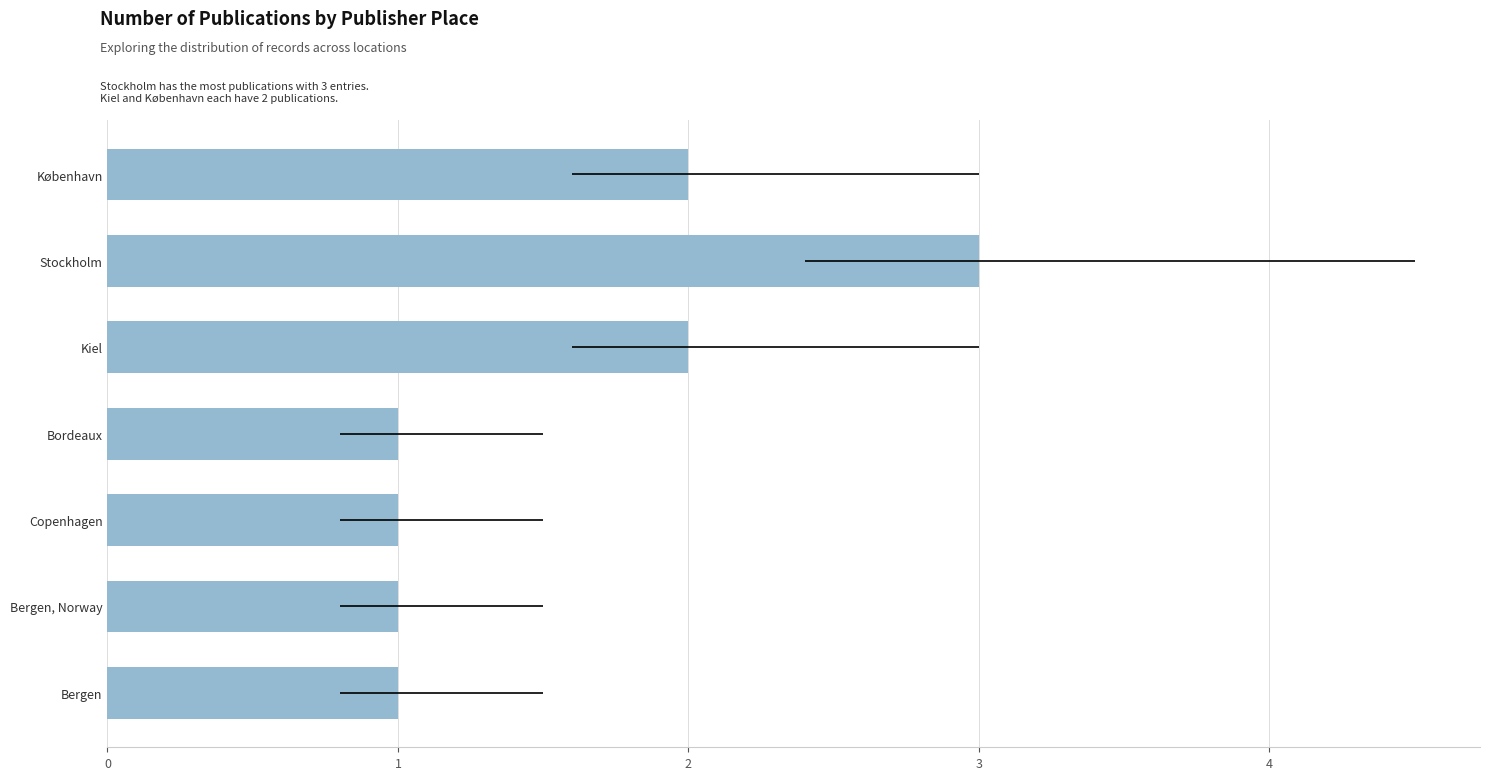

What is the value of the 5th bar from the left?

2